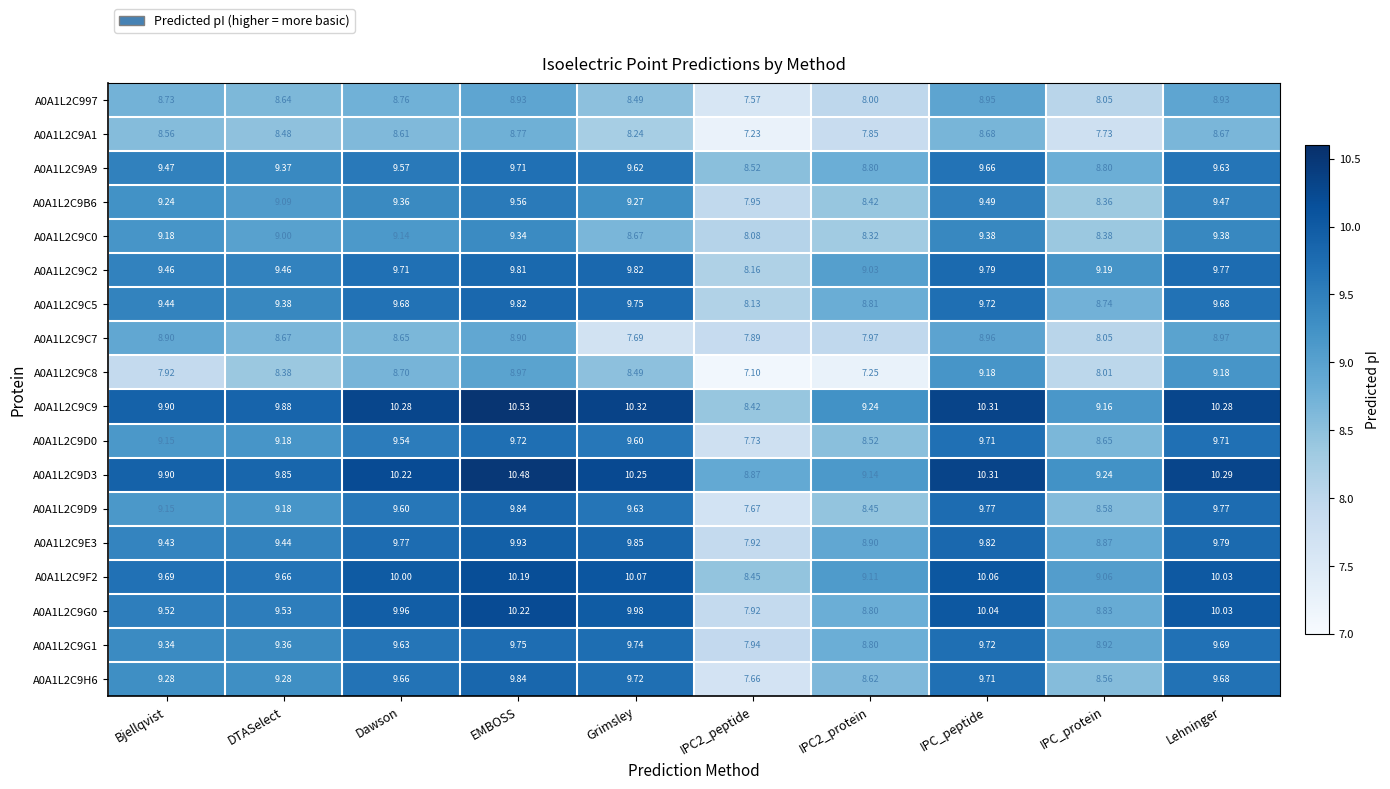

At which category does the chart reach its peak across all series?

EMBOSS